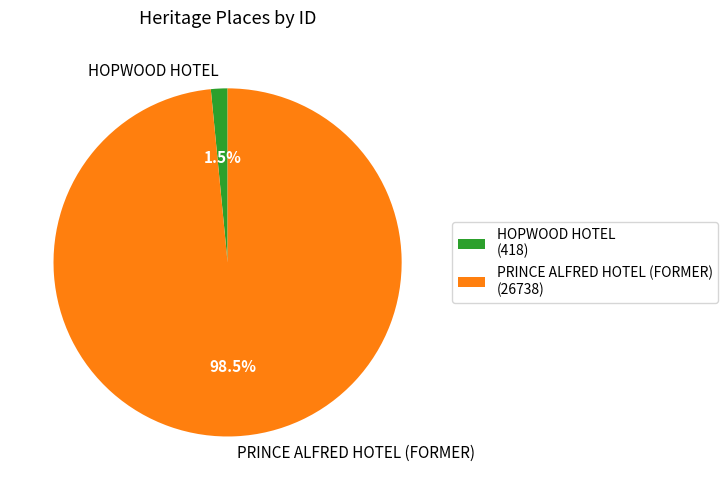

Combined, do PRINCE ALFRED HOTEL (FORMER) and HOPWOOD HOTEL account for over 50%?

Yes